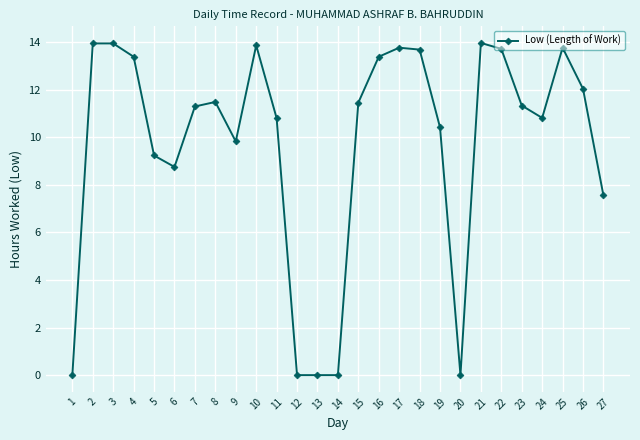

Is this an area chart (filled region under the line)?

No